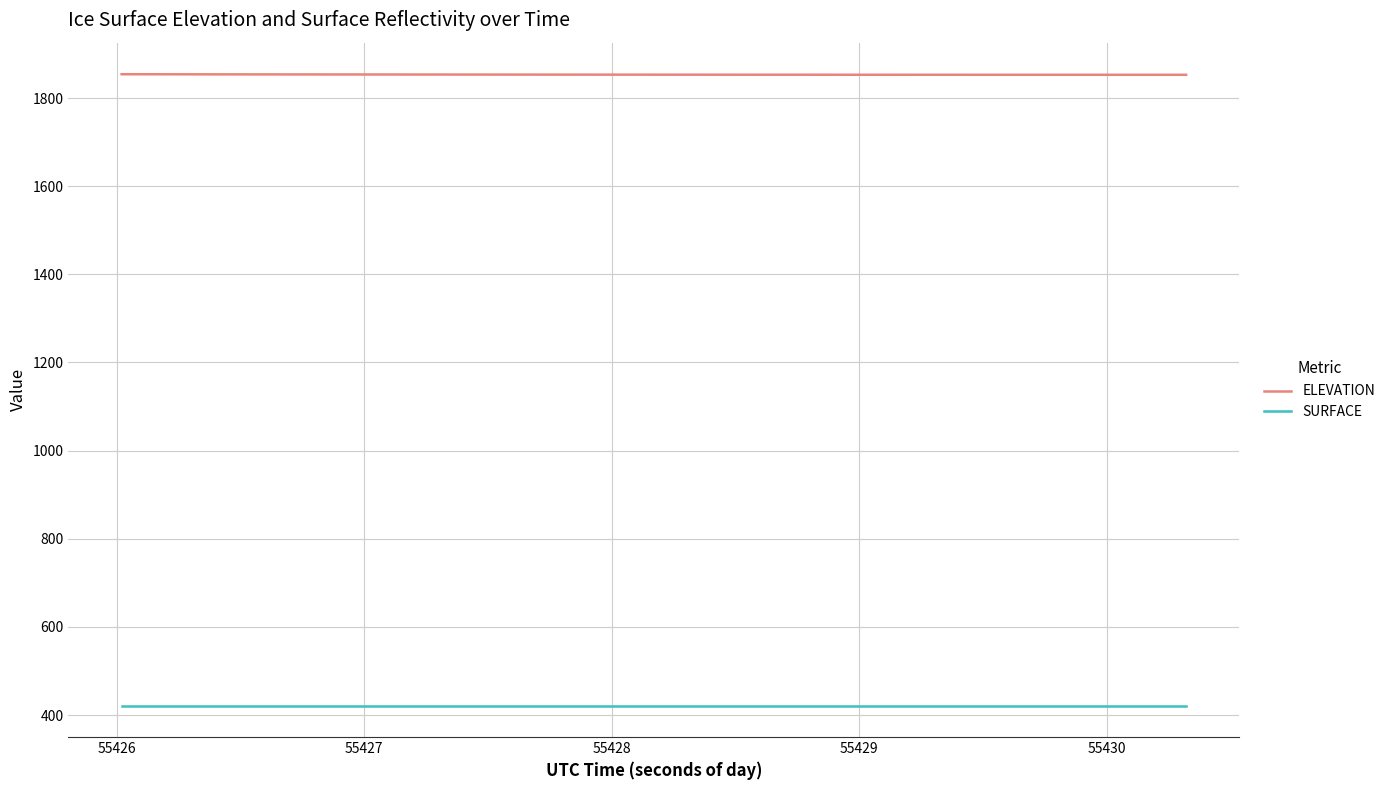

Which series has the largest total across all categories?

ELEVATION